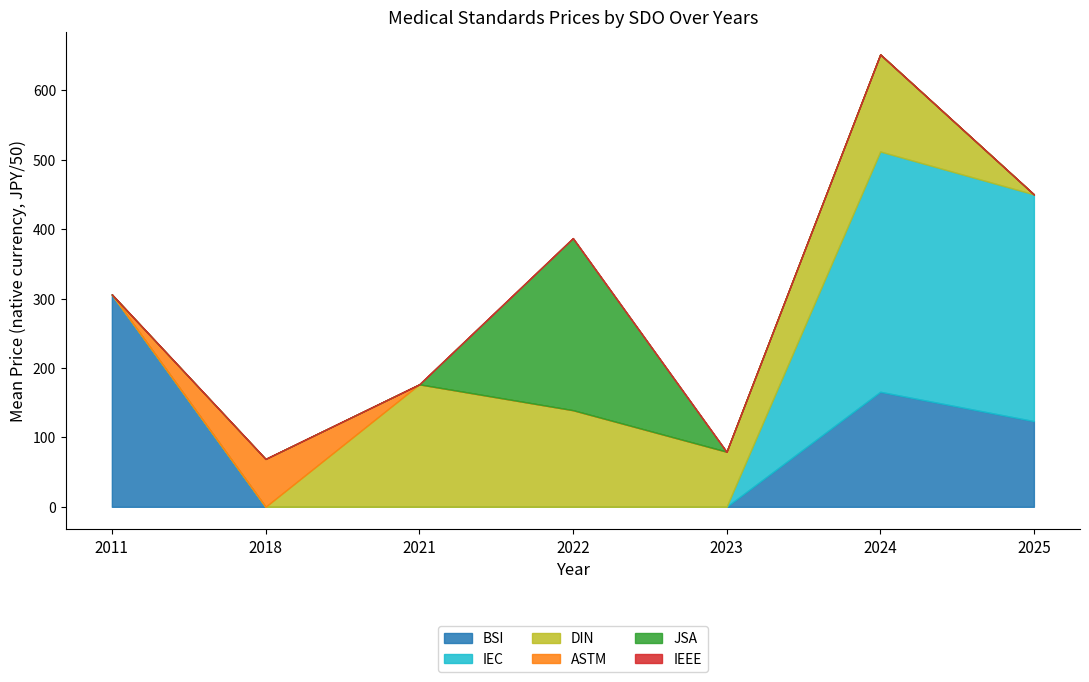

At which label does Avg Price (PDF) first exceed 176?

2011